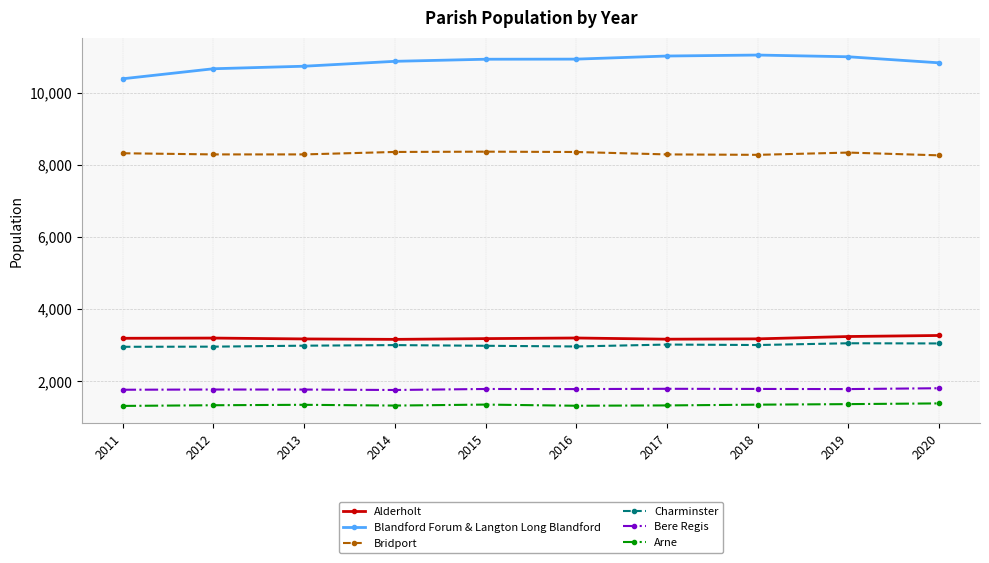

What is the highest value of the Arne series?

1378